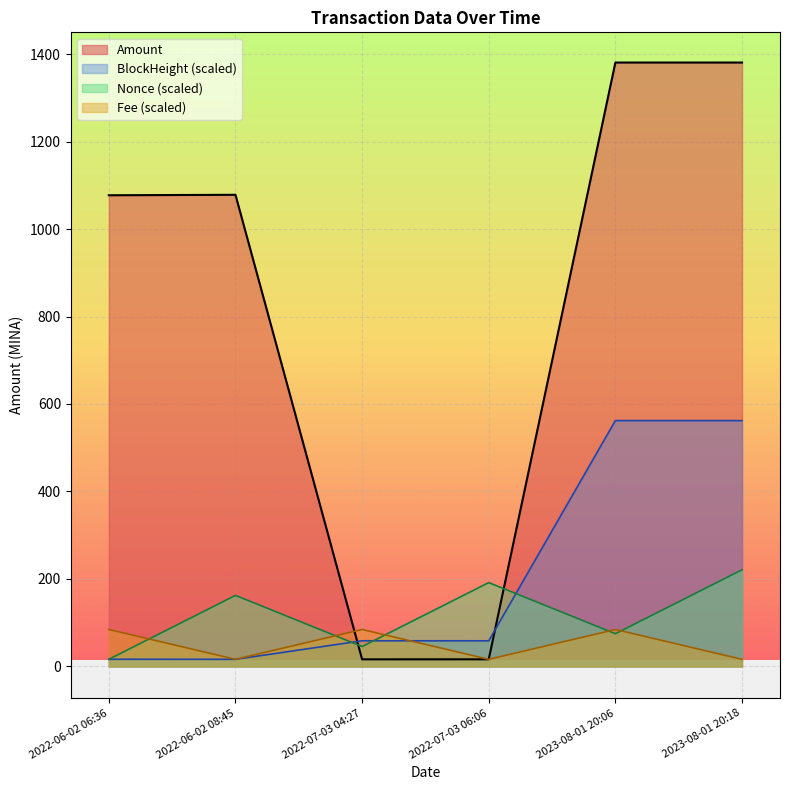

What are all the series names shown in the legend?

Amount, BlockHeight (scaled), Nonce (scaled), Fee (scaled)